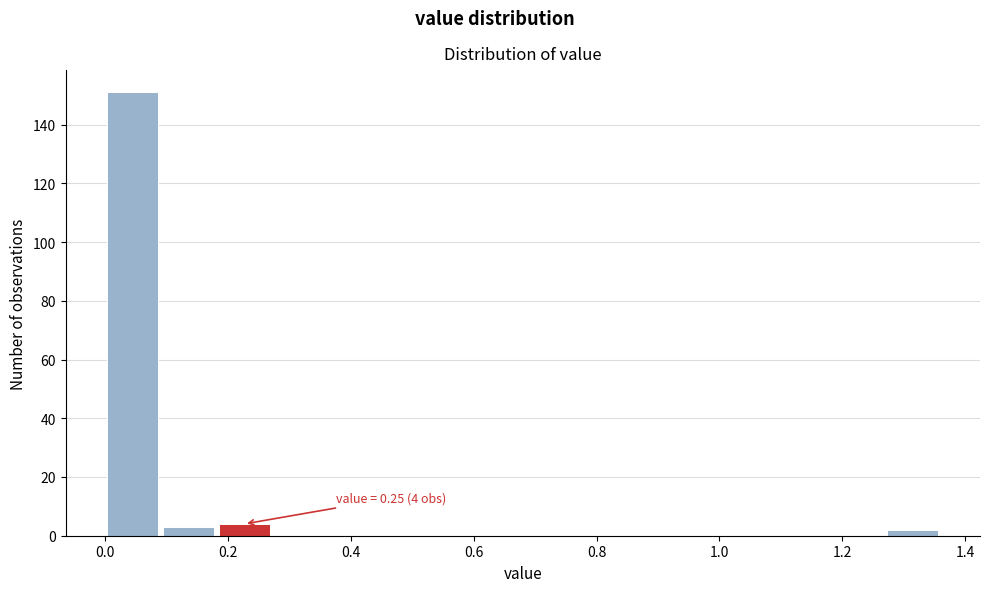

Which range on the x-axis has the tallest bar?

0.00 to 0.10